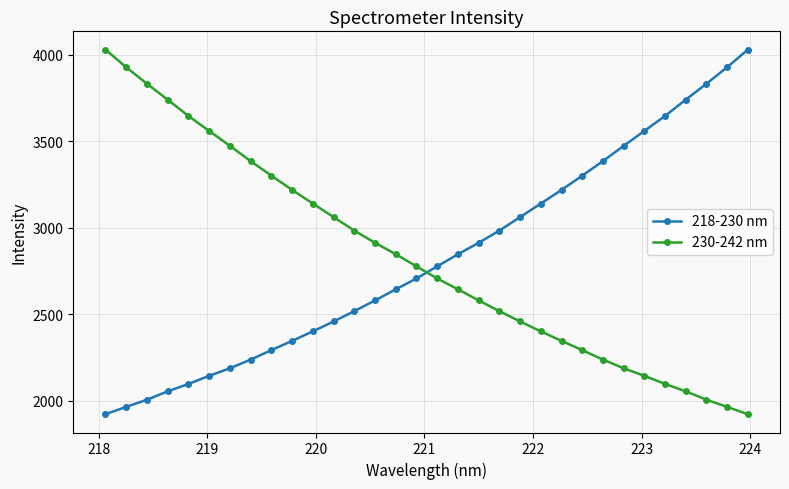

True or false: 230-242 nm and 218-230 nm cross at least once.

True